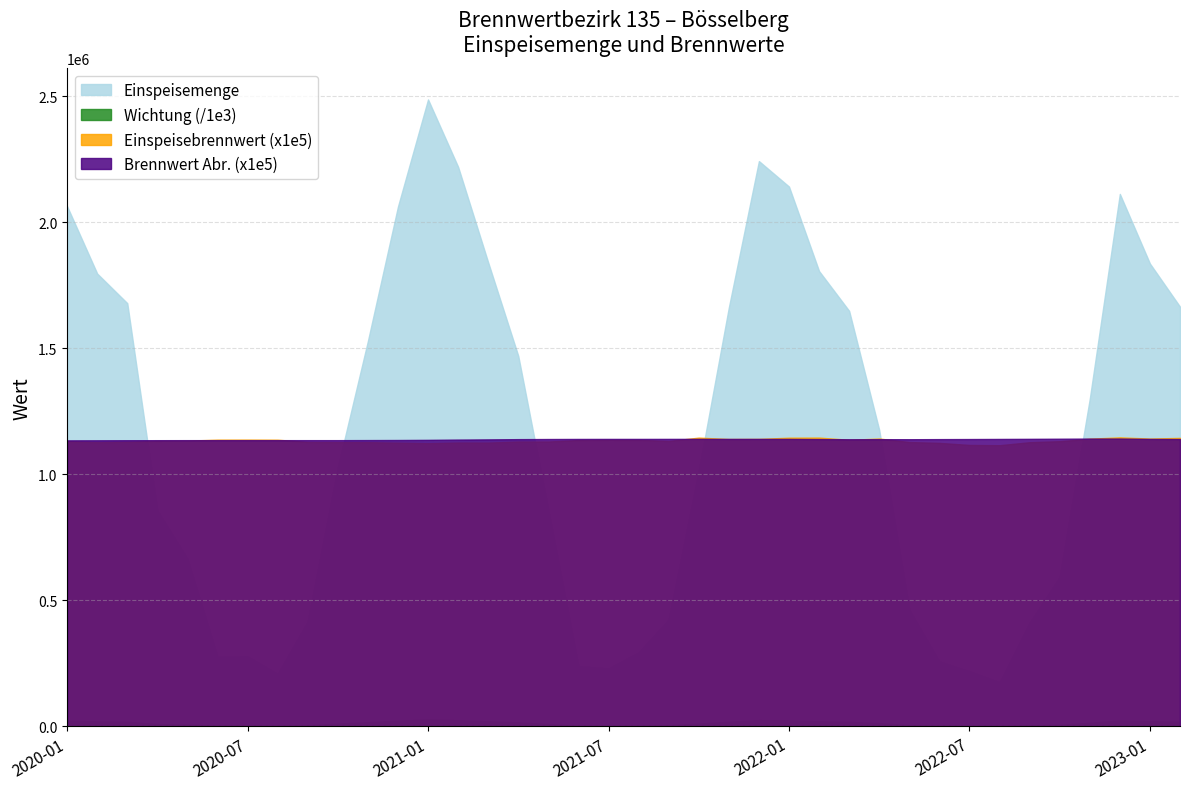

True or false: Wichtung (/1e3) and Einspeisebrennwert (x1e5) intersect in this chart.

False